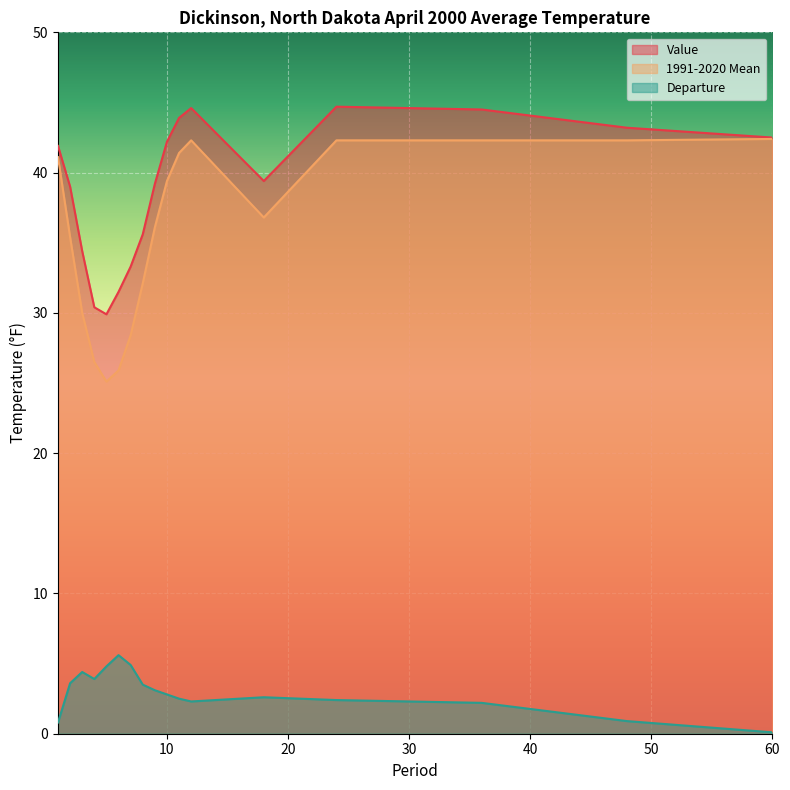

What is the smallest value displayed?

0.1